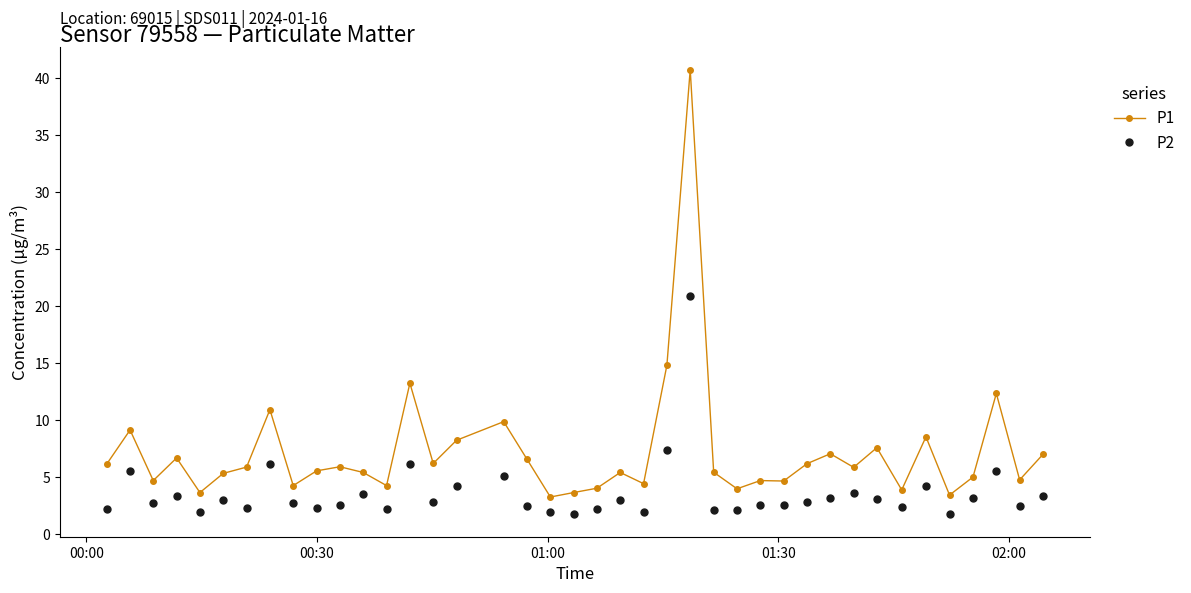

True or false: P1 and P2 cross at least once.

False